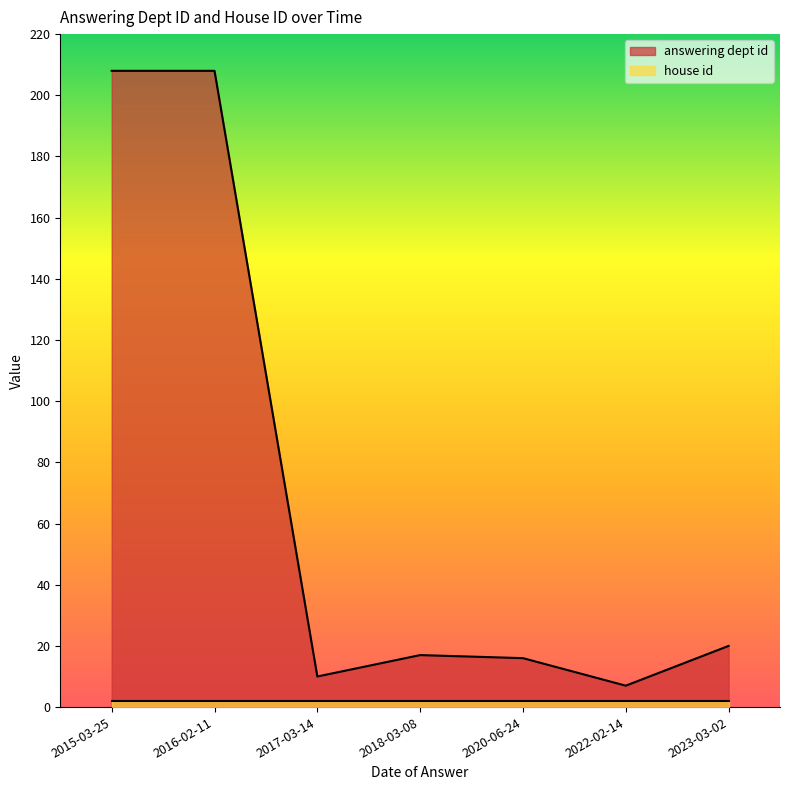

What position from the left is 2023-03-02?

7